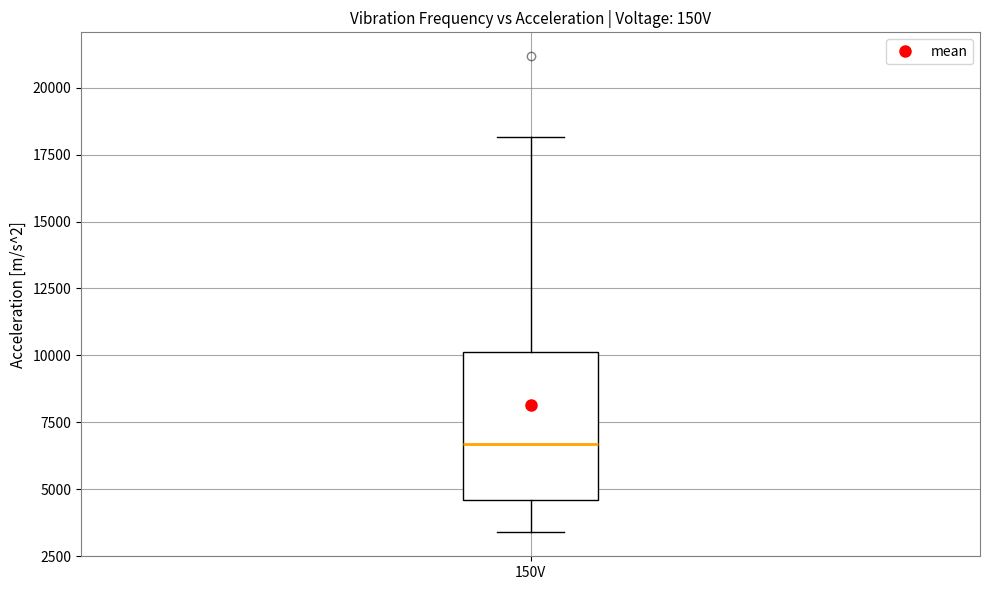

Where does the lower whisker of the box for 150V end on the y-axis? The values are not printed on the chart, so give them approximately, as read against the axis.

3500